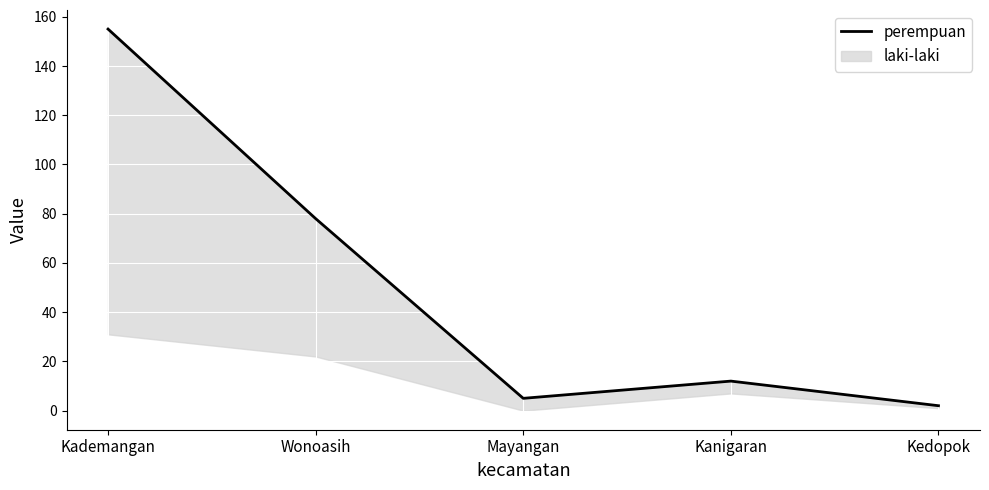

What is the minimum value shown in the chart?

2